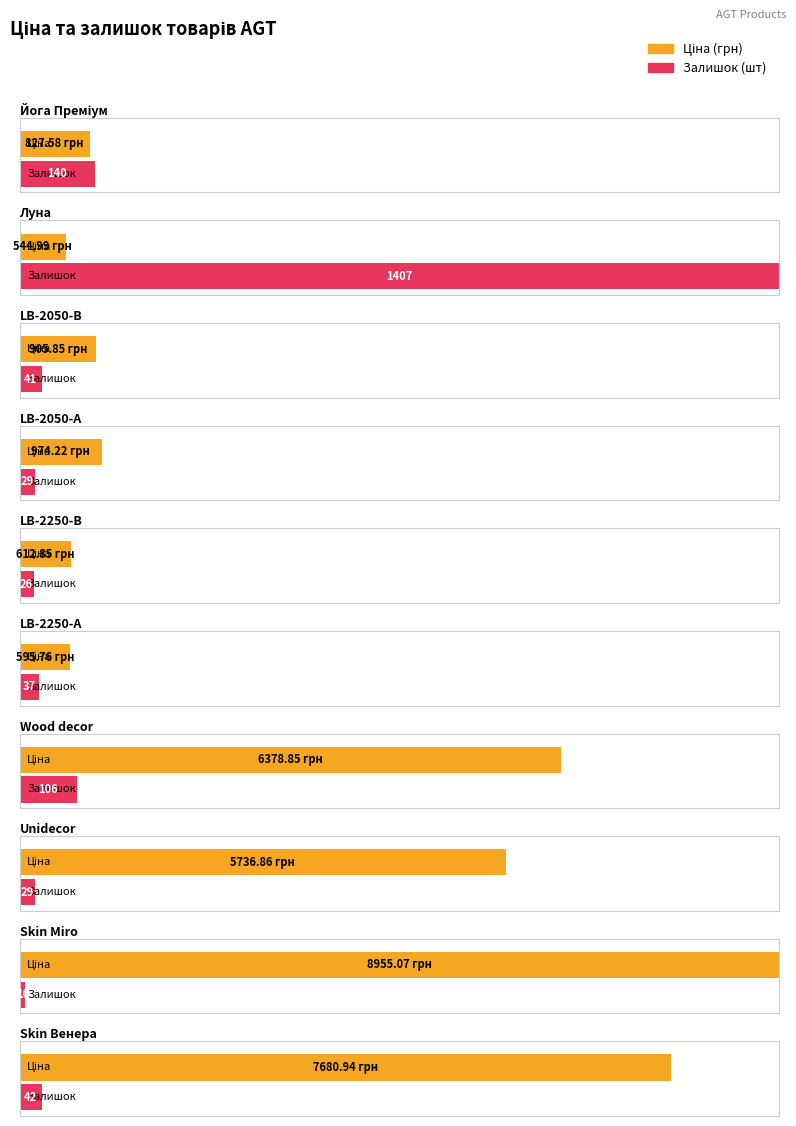

Rank the series at LB-2050-А from highest to lowest value.

Ціна, Залишок